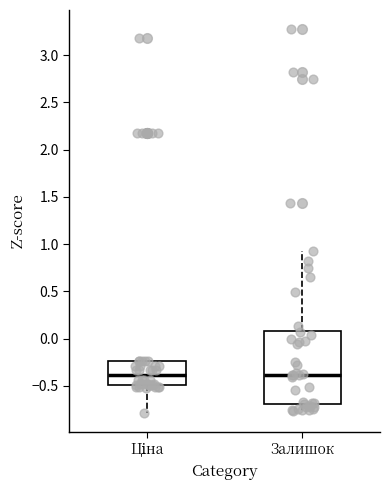

Where does the lower whisker of the box for Ціна end on the y-axis? The values are not printed on the chart, so give them approximately, as read against the axis.

-0.80